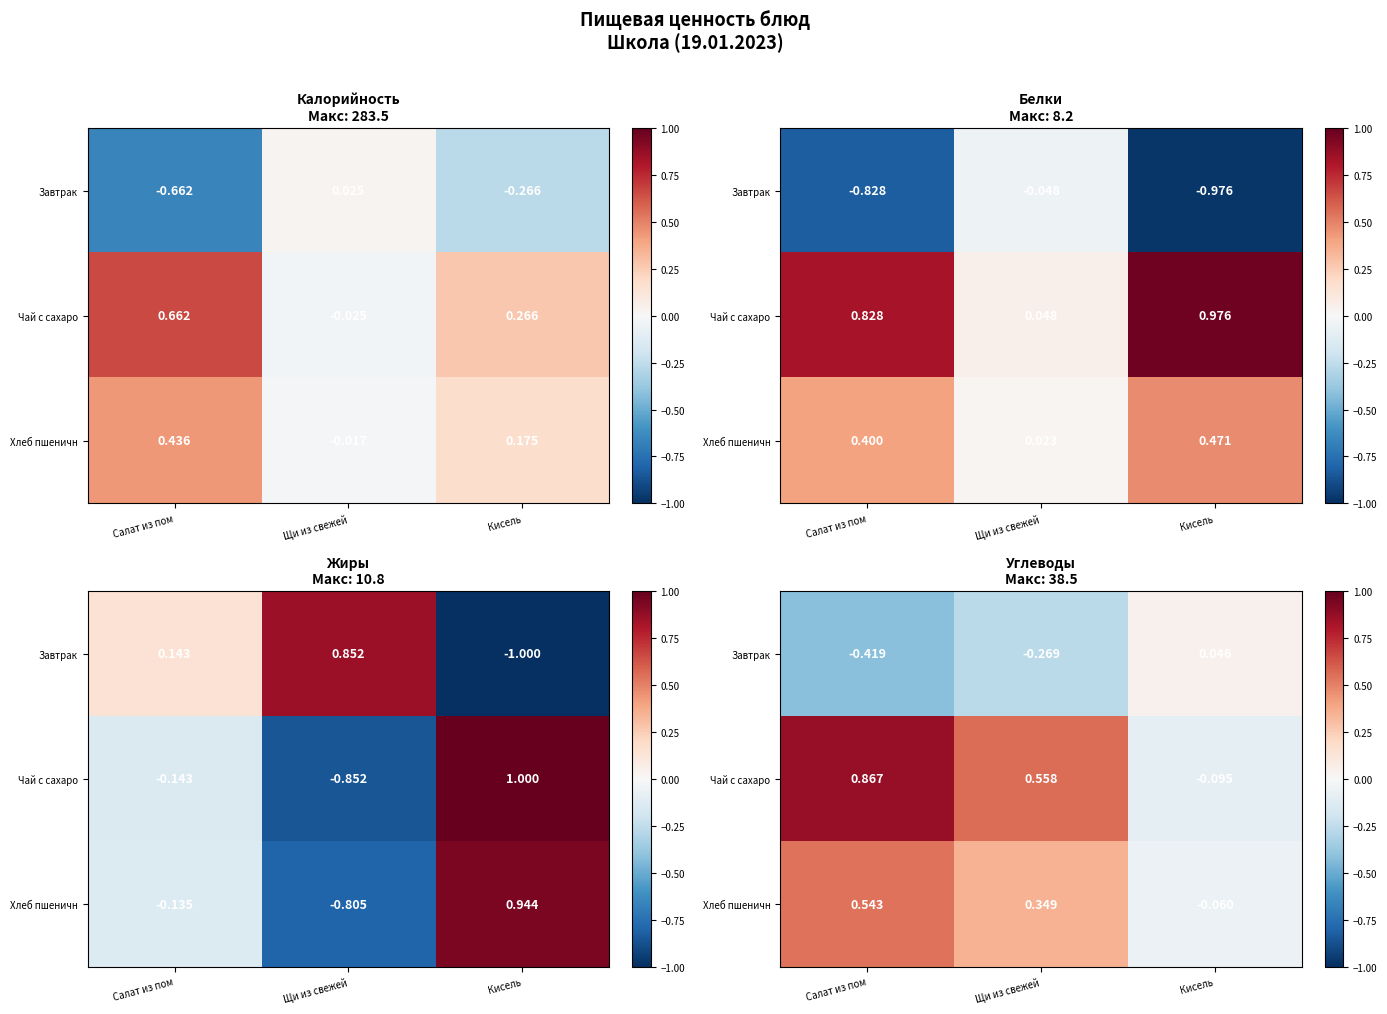

What is the difference between the second highest and minimum values in the Завтрак series?

0.1